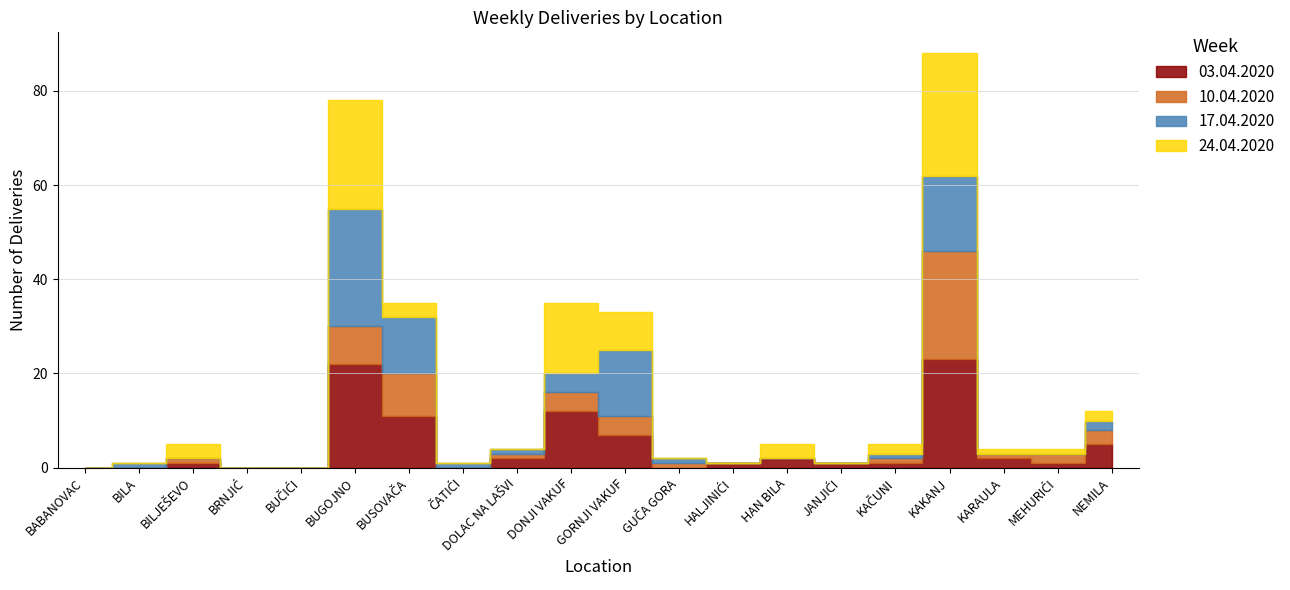

Which series has the widest spread of values?

24.04.2020